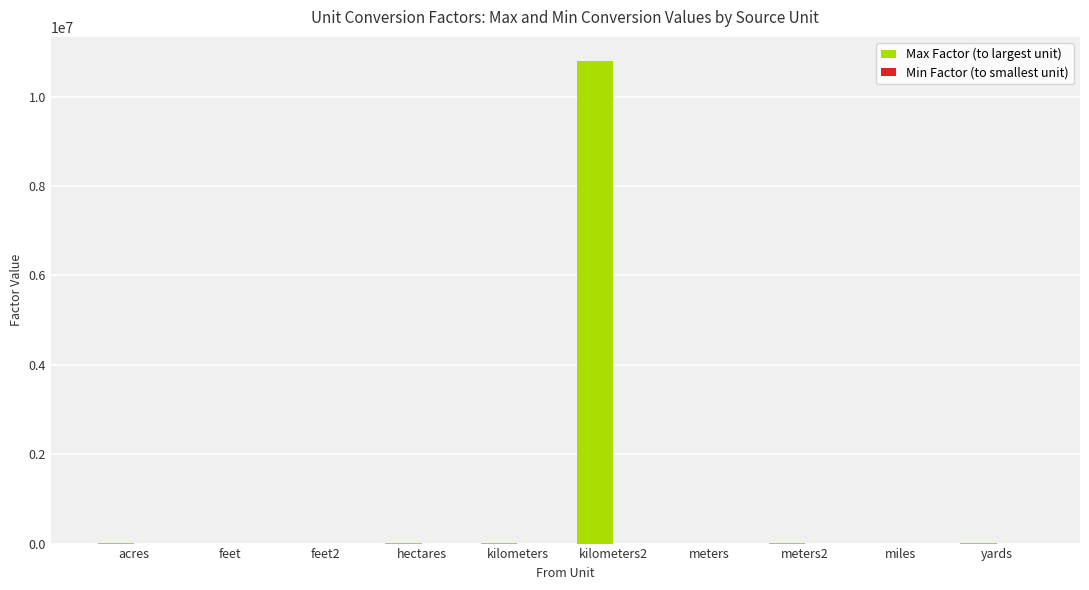

How many groups of bars are there?

10